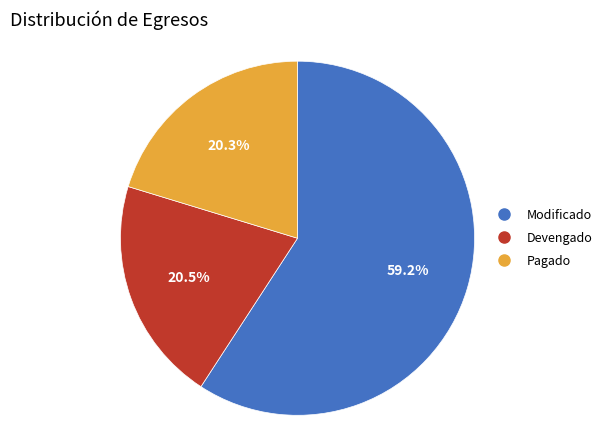

Is there a majority slice in this chart?

Yes